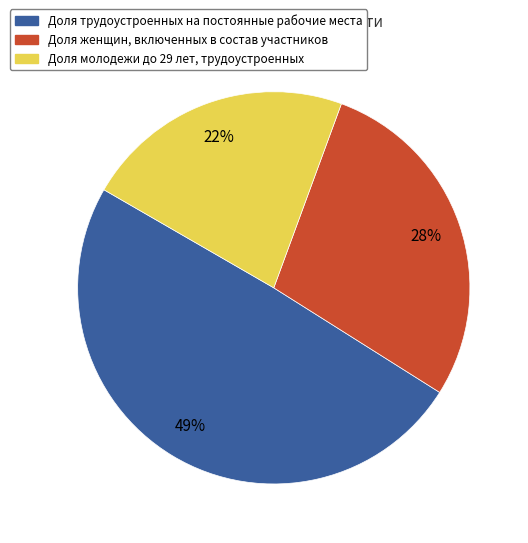

Combined, do Доля молодежи до 29 лет, трудоустроенных and Доля трудоустроенных на постоянные рабочие места account for over 50%?

Yes